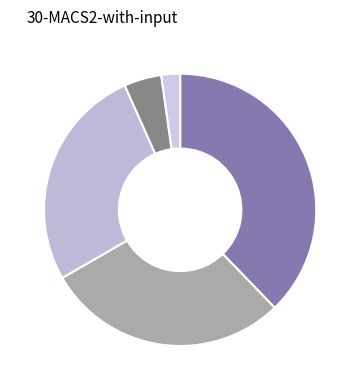

How many slices are in this pie chart?

5